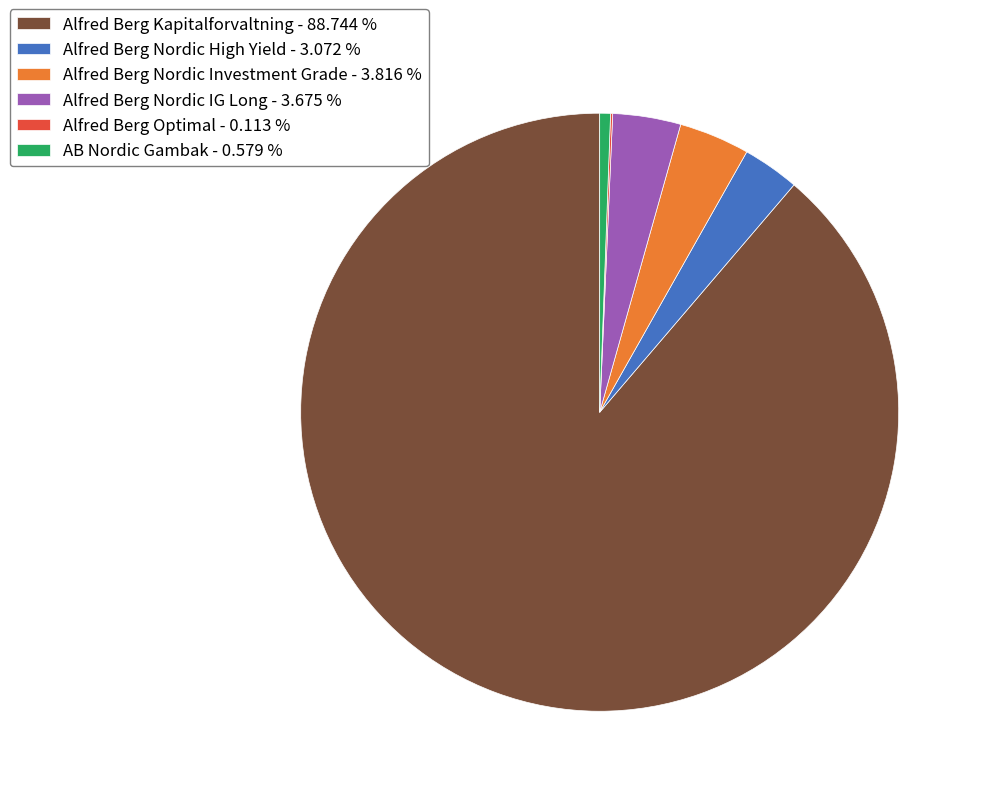

Approximately how many times larger is the value at Alfred Berg Kapitalforvaltning - 88.744 % compared to AB Nordic Gambak - 0.579 %?

153.2